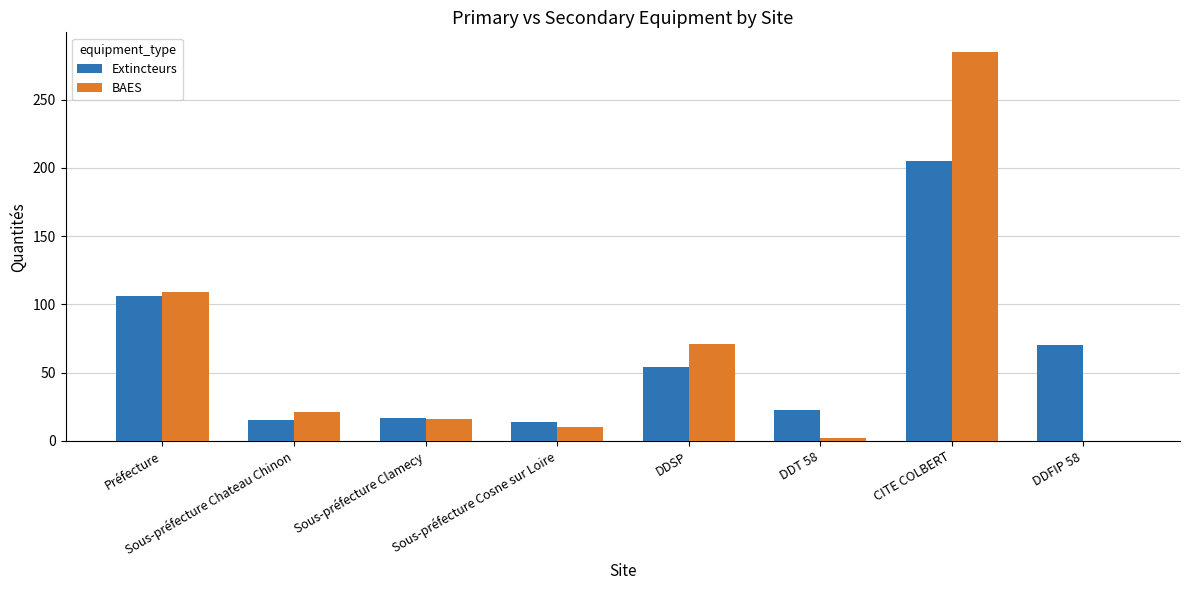

At which category is the sum across all series the highest?

CITE COLBERT